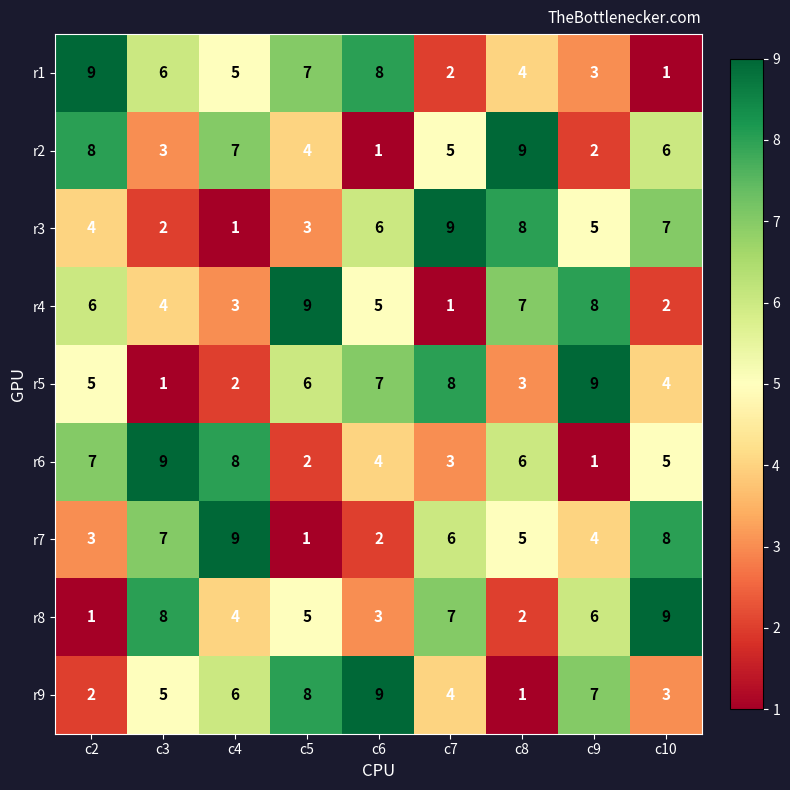

What is the difference between the highest and lowest values at c6?

8